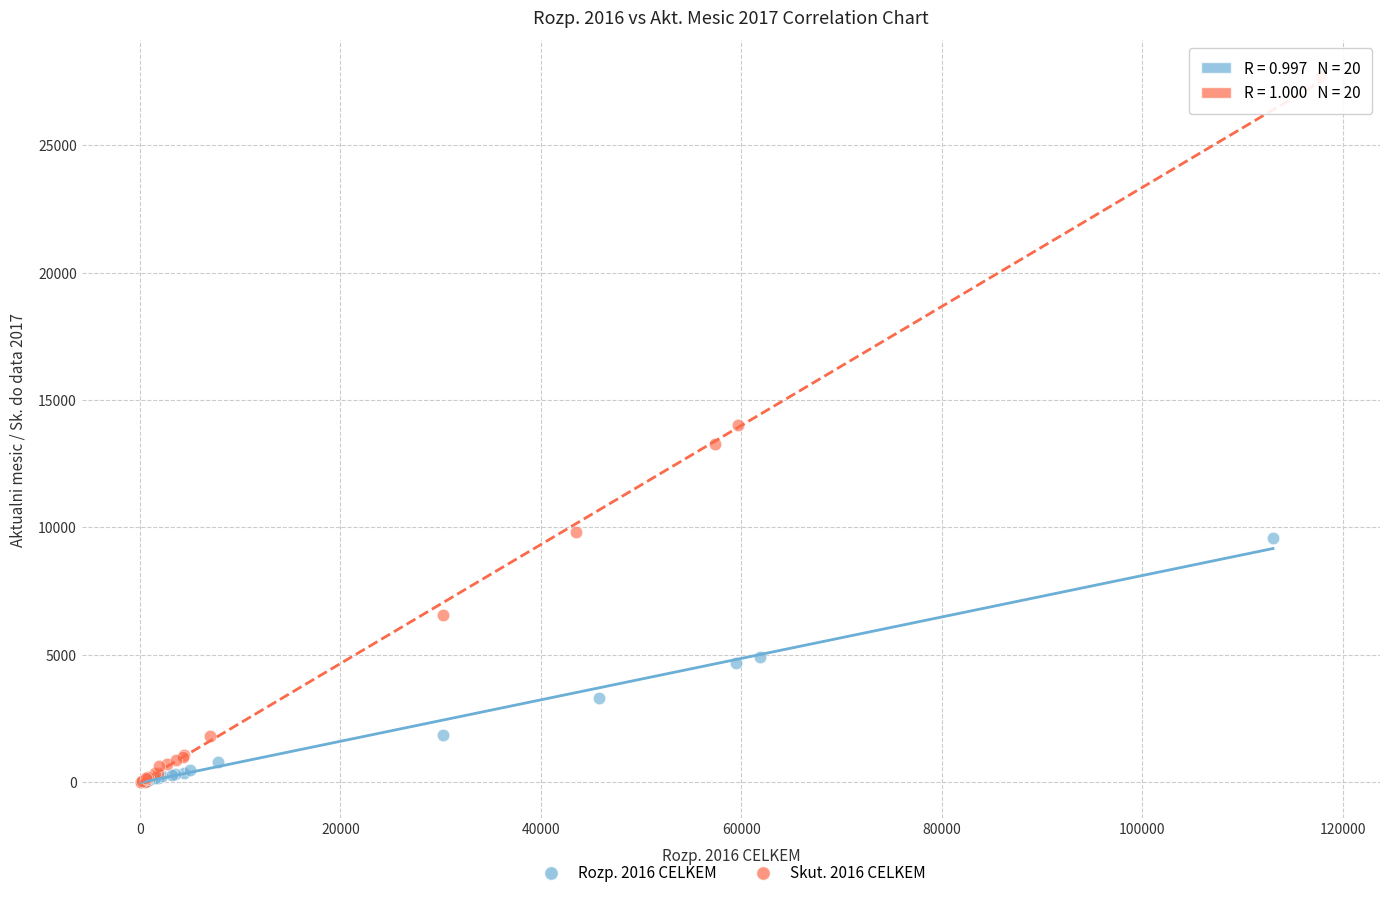

What are all the series names shown in the legend?

Rozp. 2016 CELKEM, Skut. 2016 CELKEM